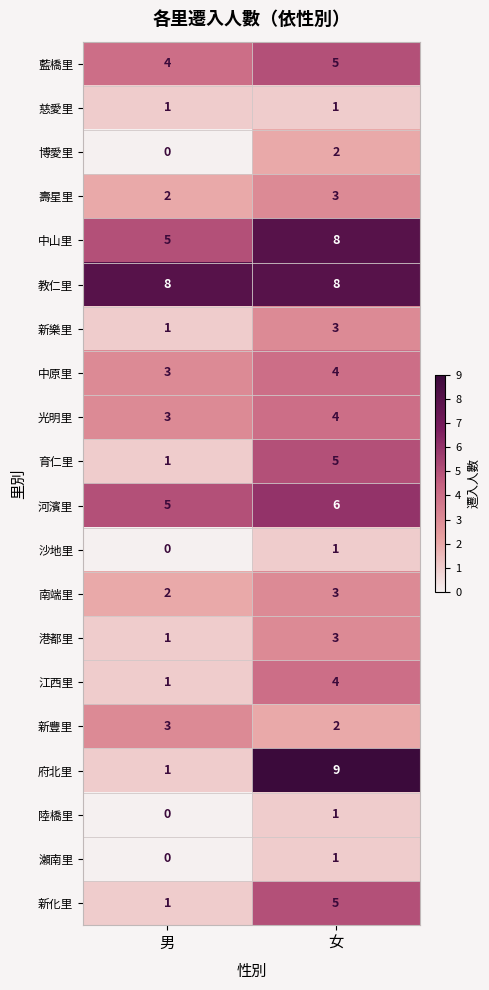

Which series changed the most between 男 and 女?

府北里